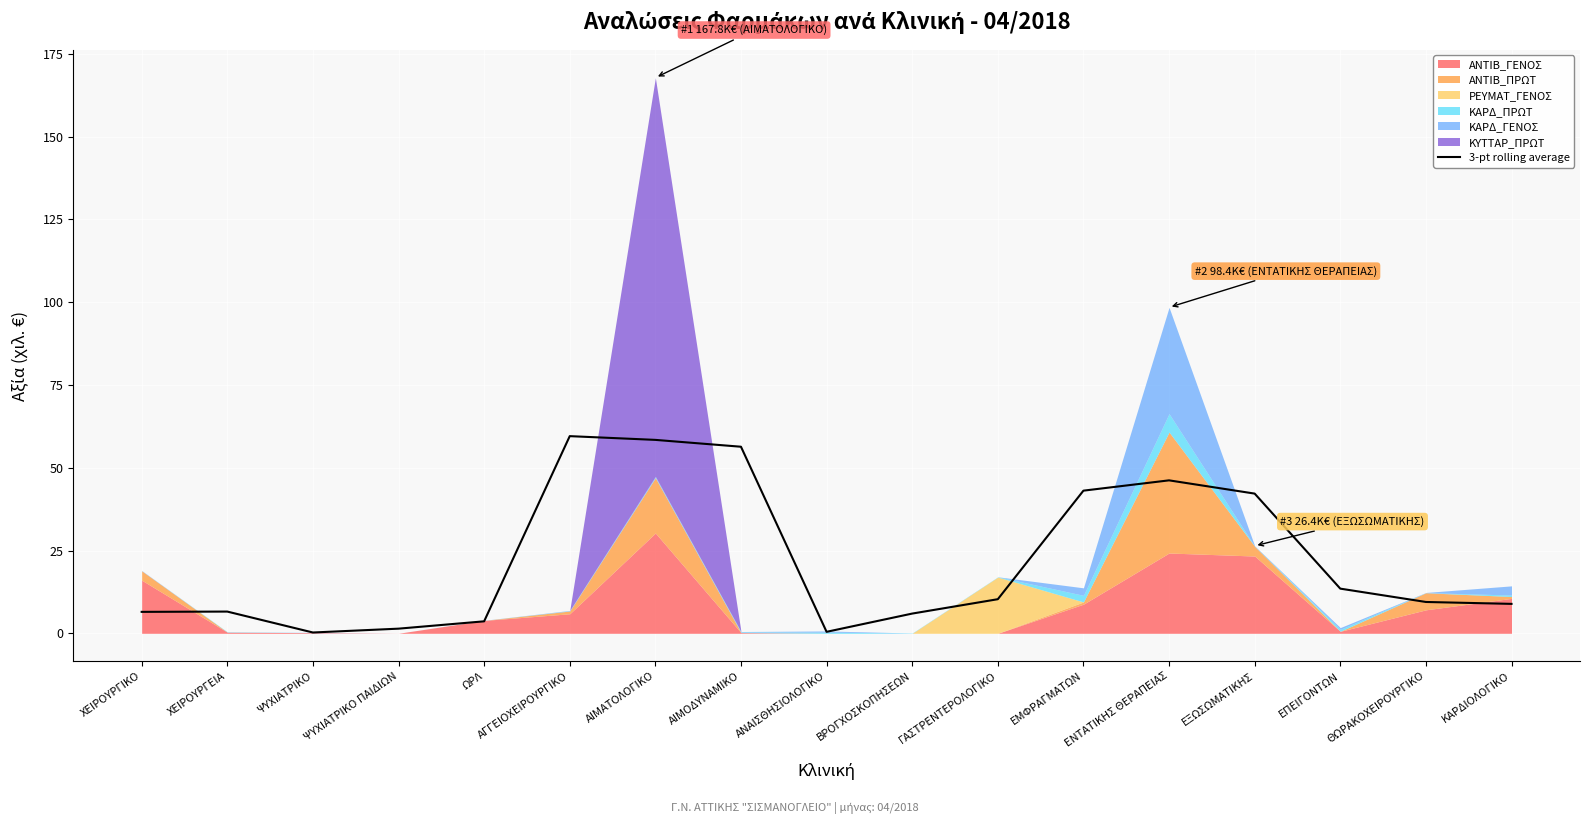

How many lines are shown in the chart?

1